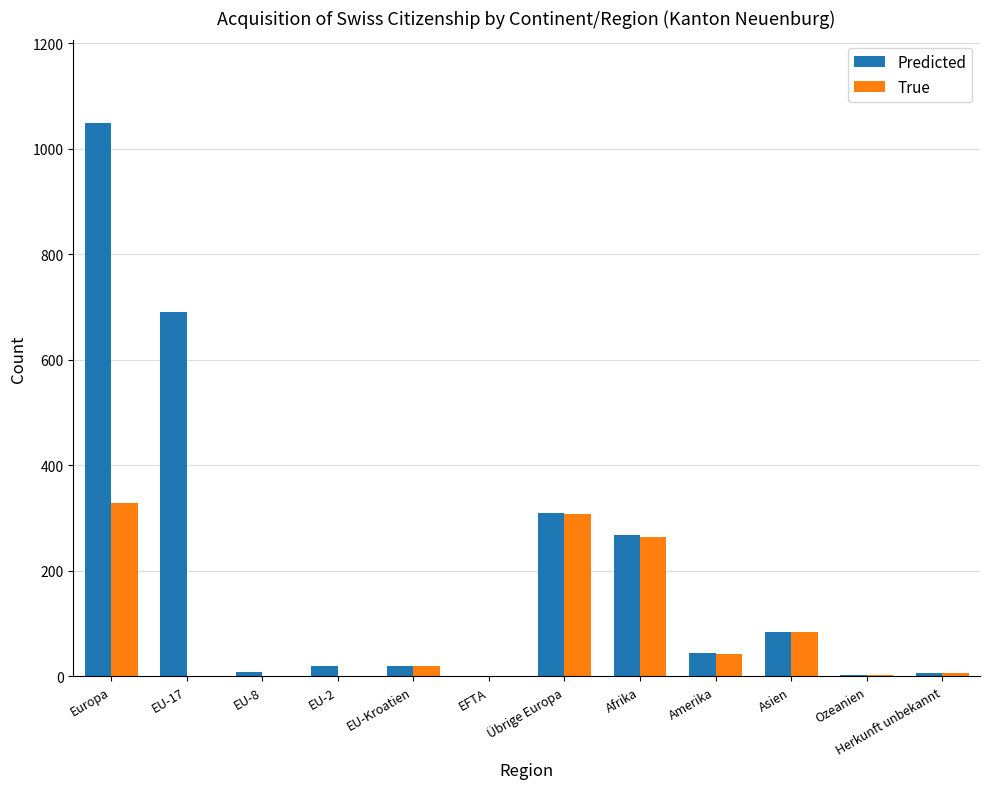

Which series has the largest total across all categories?

Predicted